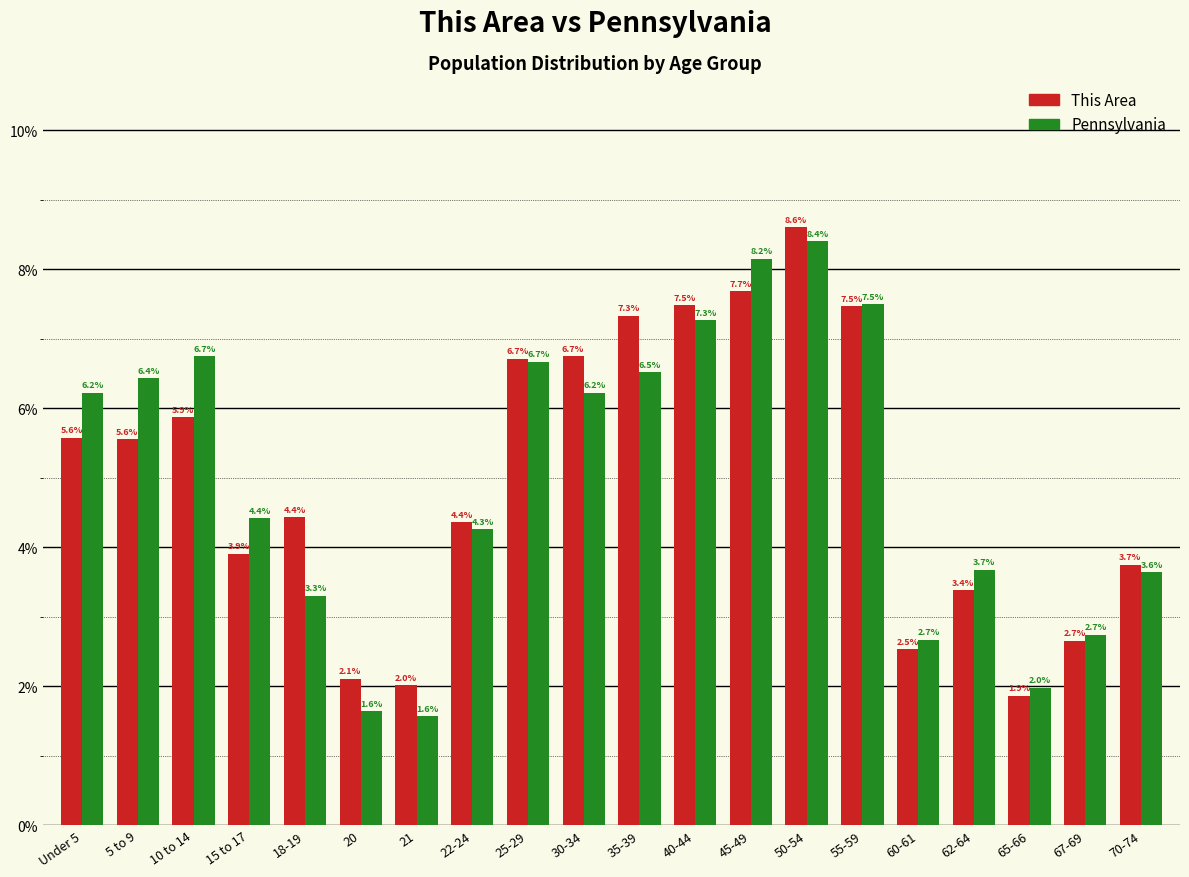

Reading left to right, what are all the values shown in this chart?

This Area: 5.6	5.6	5.9	3.9	4.4	2.1	2.0	4.4	6.7	6.7	7.3	7.5	7.7	8.6	7.5	2.5	3.4	1.9	2.7	3.7
Pennsylvania: 6.2	6.4	6.7	4.4	3.3	1.6	1.6	4.3	6.7	6.2	6.5	7.3	8.2	8.4	7.5	2.7	3.7	2.0	2.7	3.6